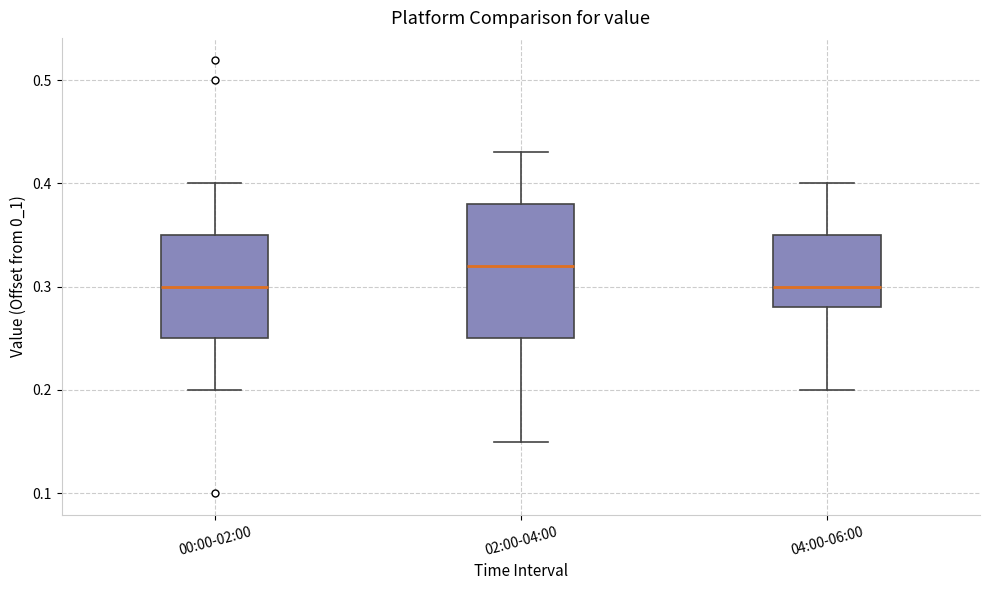

Where does the upper whisker of the box for 00:00-02:00 end on the y-axis? The values are not printed on the chart, so give them approximately, as read against the axis.

0.40